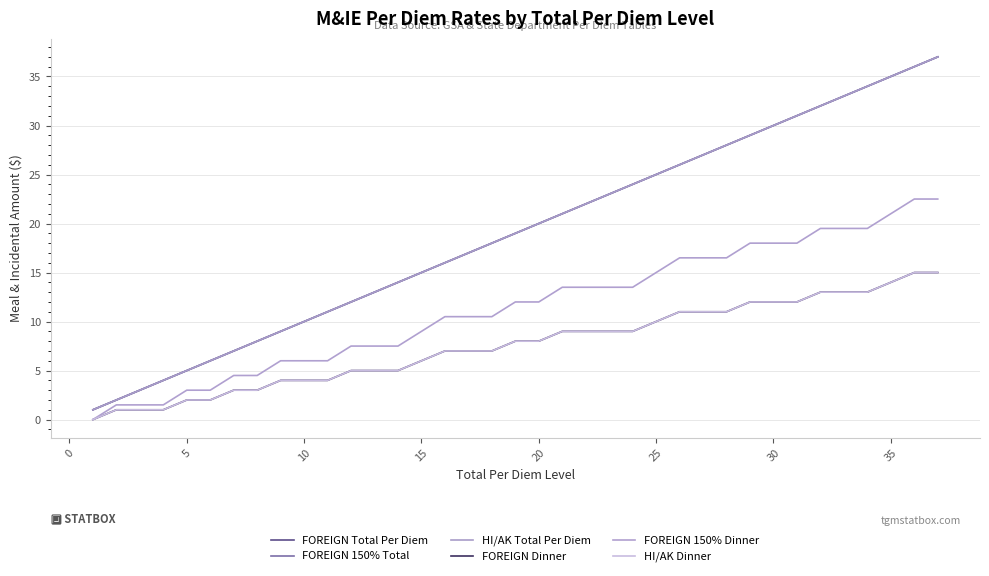

Does the chart have visible grid lines?

Yes